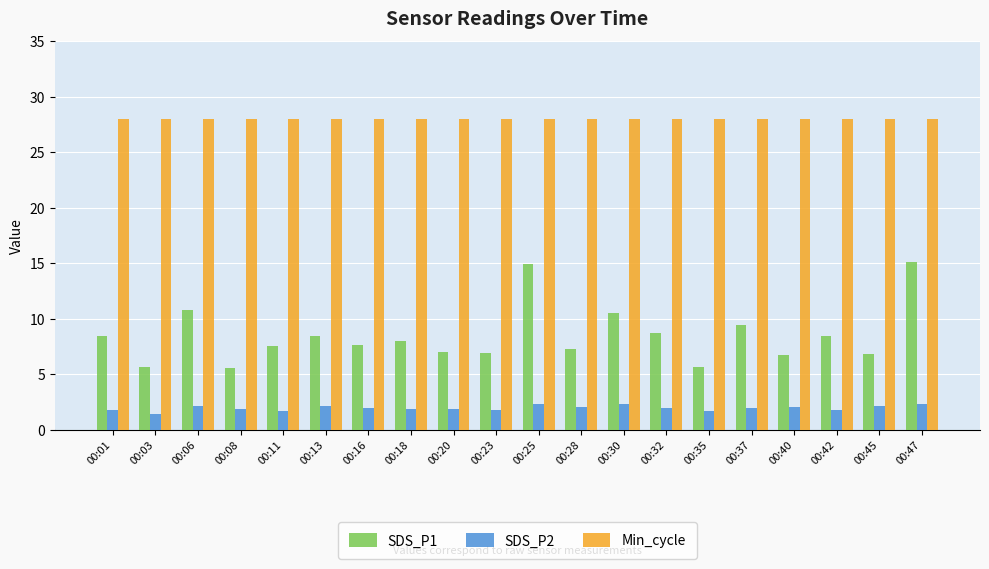

Are the bars horizontal?

No